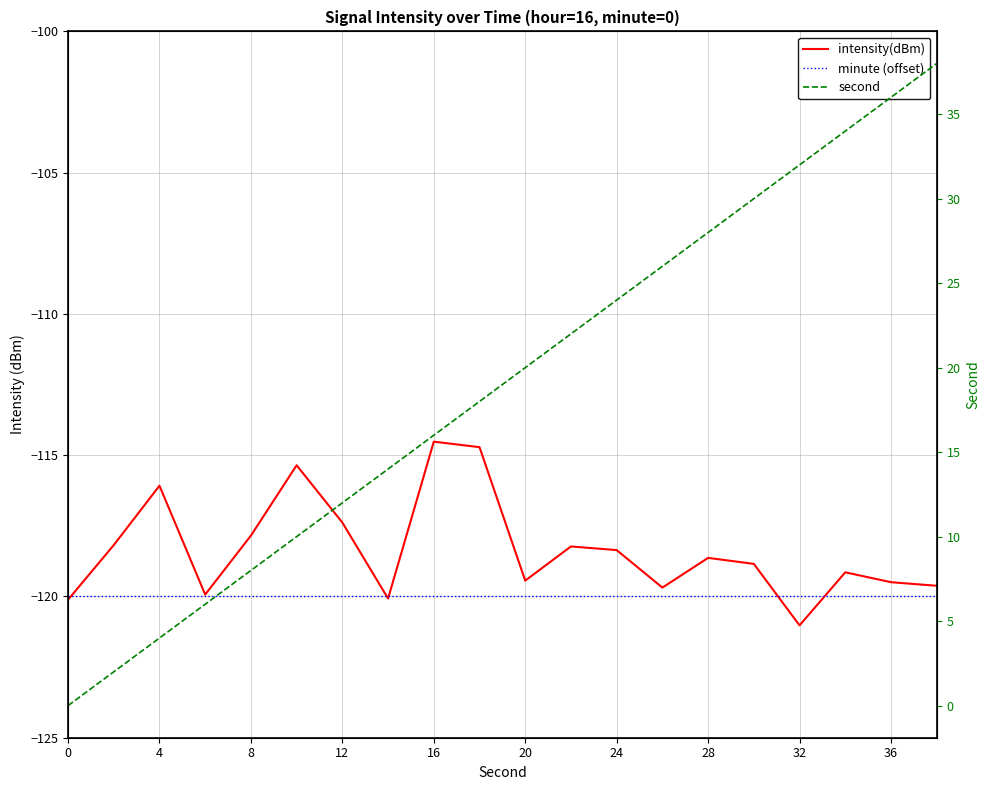

List the series in order of their peak value, lowest first.

minute (offset), intensity(dBm), second